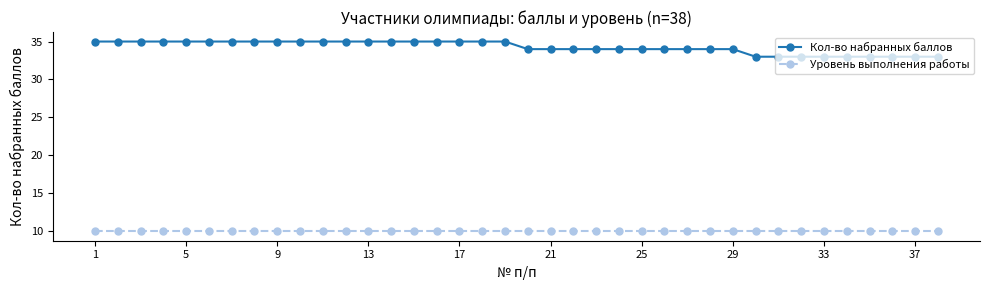

What is the average value of the Кол-во набранных баллов series?

34